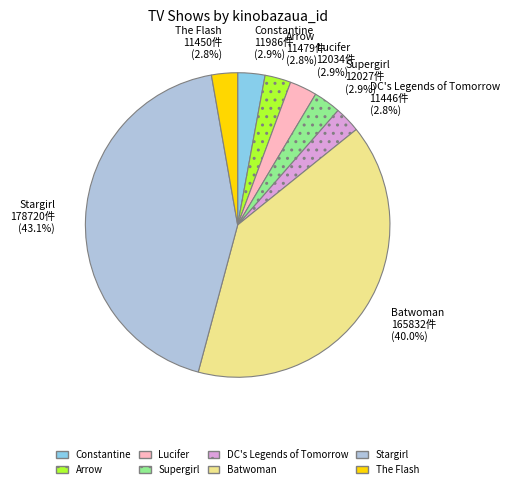

How many slices are in this pie chart?

8